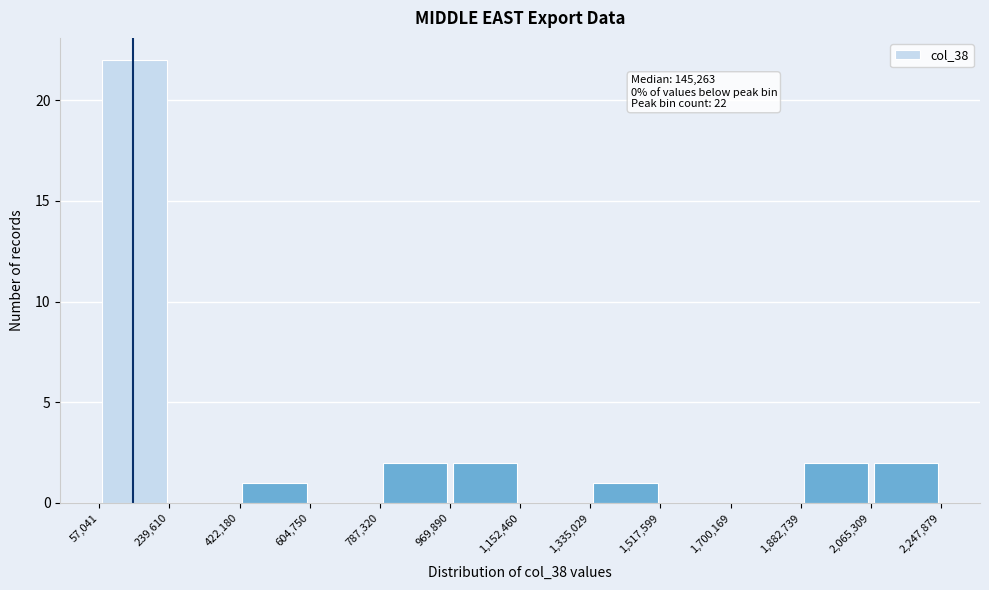

Over which range of the x-axis is the bar tallest?

57,041 to 239,610